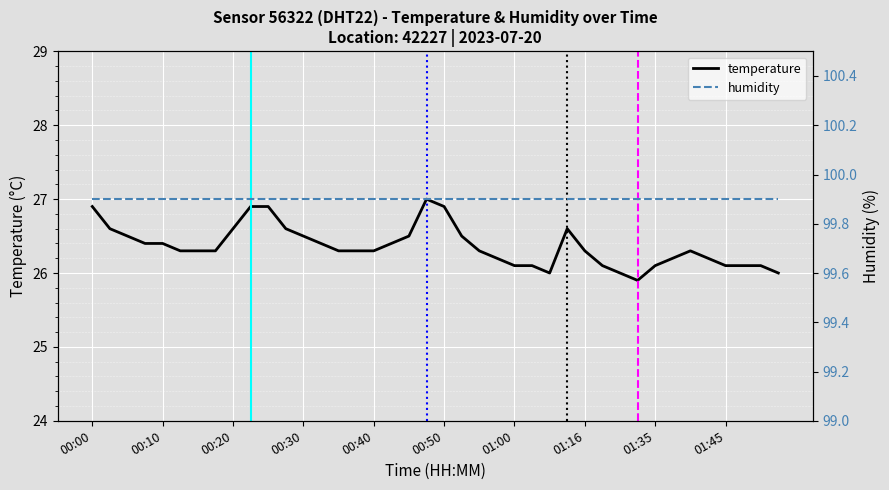

Reading left to right, what are all the values shown in this chart?

temperature: 26.9	26.6	26.5	26.4	26.4	26.3	26.3	26.3	26.6	26.9	26.9	26.6	26.5	26.4	26.3	26.3	26.3	26.4	26.5	27.0	26.9	26.5	26.3	26.2	26.1	26.1	26.0	26.6	26.3	26.1	26.0	25.9	26.1	26.2	26.3	26.2	26.1	26.1	26.1	26.0
humidity: 99.9	99.9	99.9	99.9	99.9	99.9	99.9	99.9	99.9	99.9	99.9	99.9	99.9	99.9	99.9	99.9	99.9	99.9	99.9	99.9	99.9	99.9	99.9	99.9	99.9	99.9	99.9	99.9	99.9	99.9	99.9	99.9	99.9	99.9	99.9	99.9	99.9	99.9	99.9	99.9